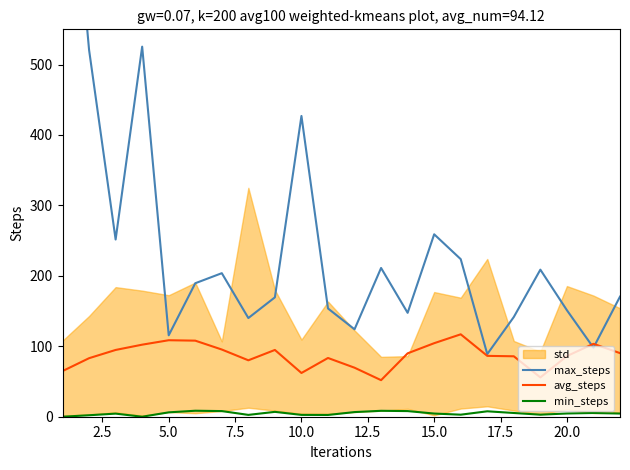

Reading left to right, transcribe all the data shown in this chart.

max_steps: 939.4	520.8	251.6	525.4	115.6	189.5	203.8	140.1	169.5	427.0	153.7	124.1	211.2	147.5	259.0	223.7	88.9	141.6	208.8	151.2	98.0	170.5
avg_steps: 64.8	83.1	94.8	102.3	108.6	108.0	95.4	80.1	94.8	62.1	83.4	69.6	51.9	90.0	104.4	117.0	86.4	85.8	55.8	86.1	103.5	90.3
min_steps: 0.0	2.1	4.4	0.0	6.2	8.5	8.0	2.6	6.9	2.6	2.5	6.6	8.4	8.0	4.5	2.9	7.7	5.3	2.9	4.6	5.3	4.5